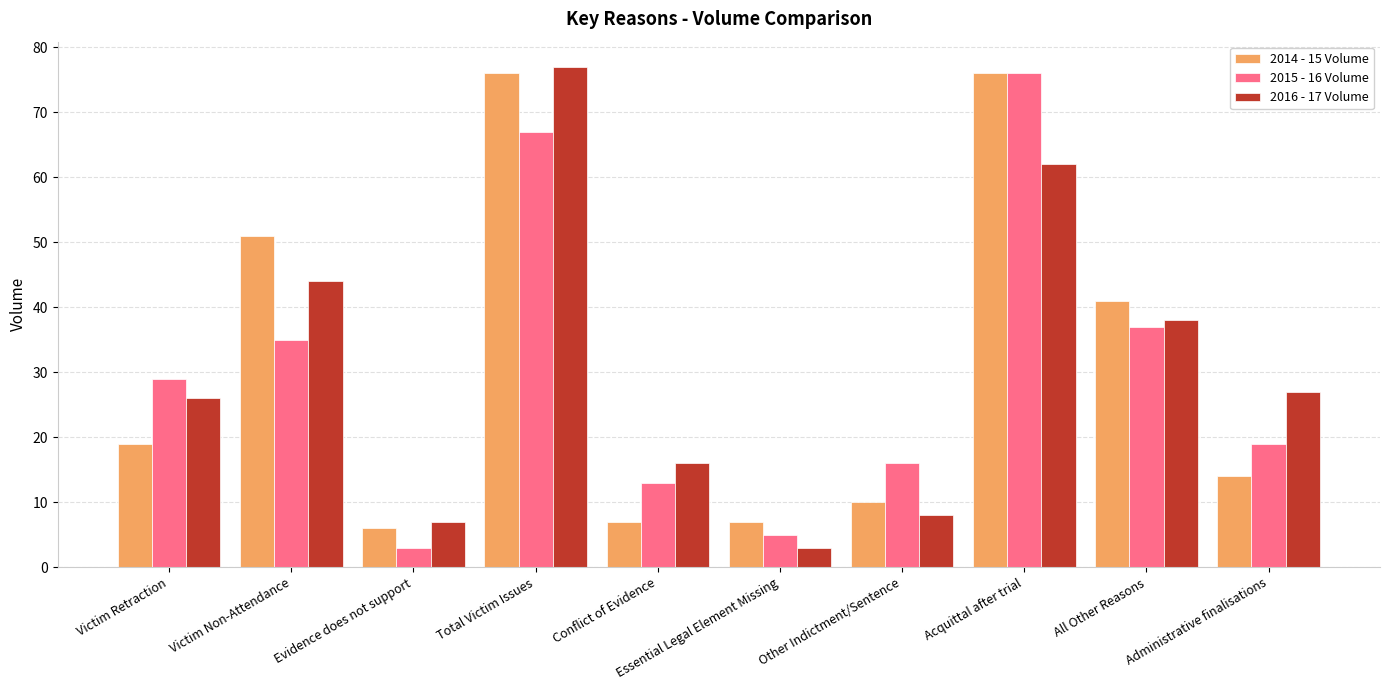

Is it true that 2016 - 17 Volume equals 6 at Victim Retraction?

False